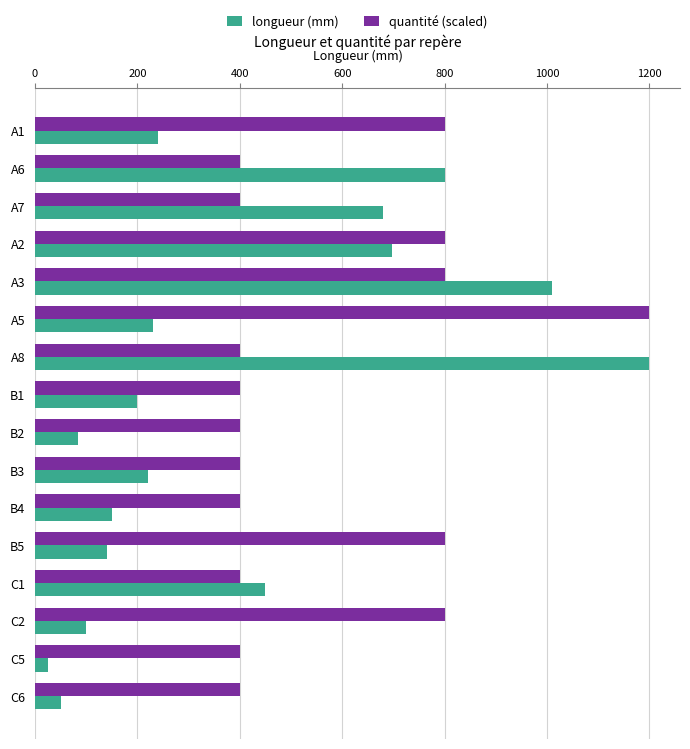

Between A8 and B2, which series saw the biggest shift?

longueur (mm)